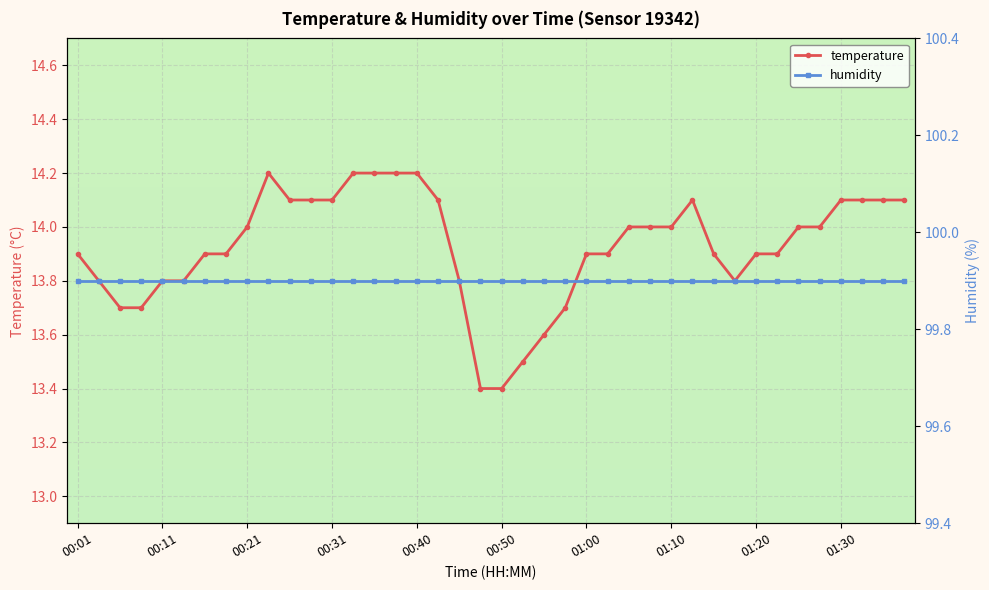

The value of temperature at 01:10 is 6.5. True or false?

False